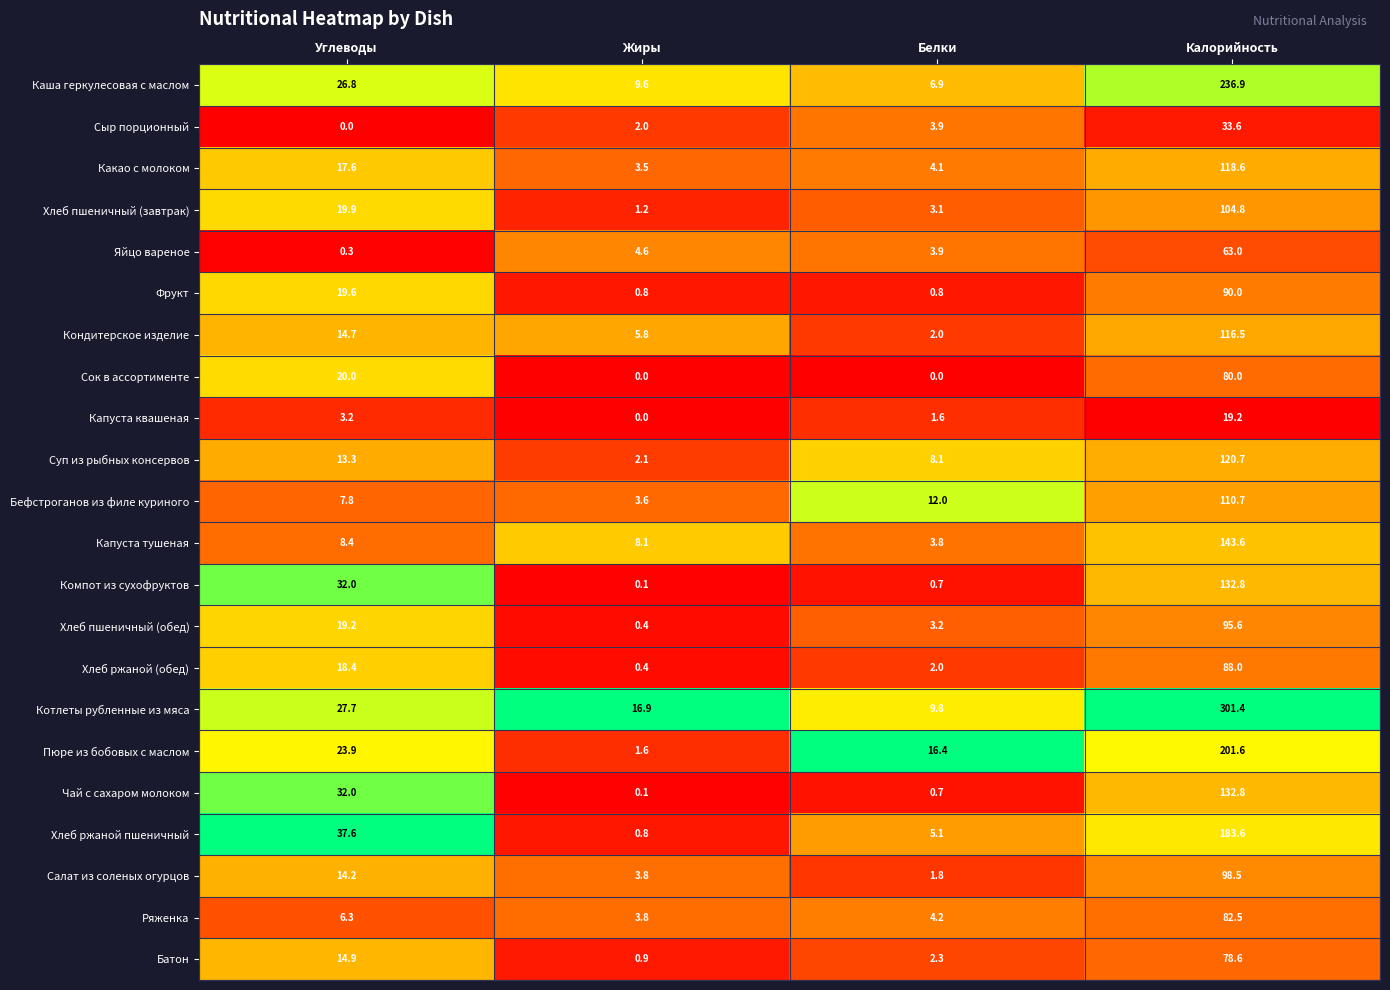

What is the difference between the highest and lowest values at Углеводы?

37.6